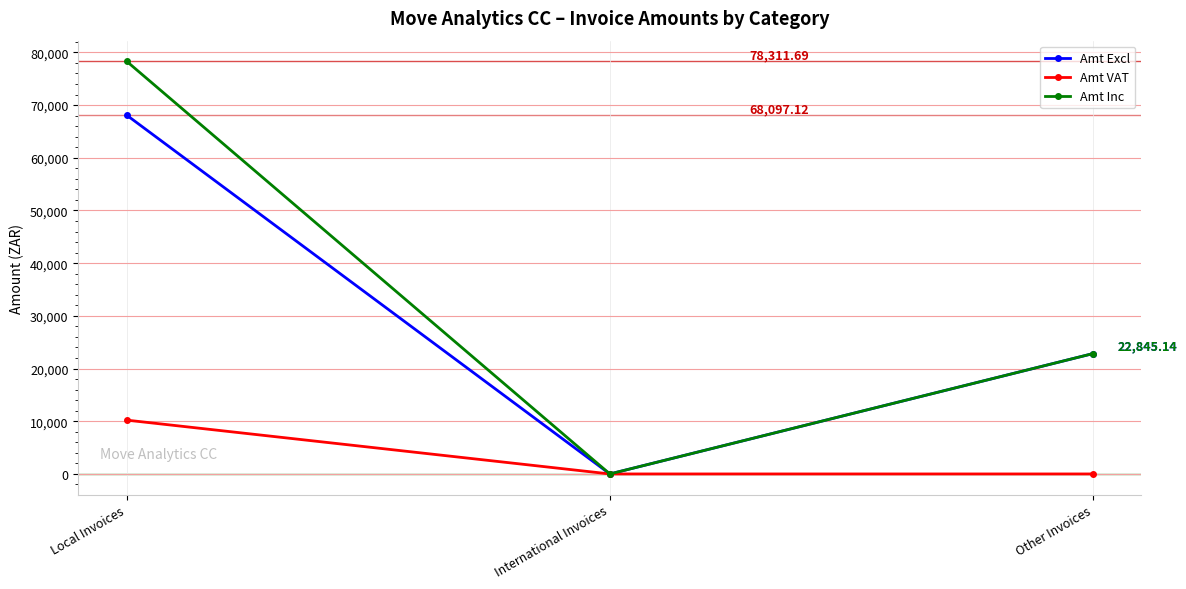

Between Local Invoices and International Invoices, which series saw the biggest shift?

Amt Inc